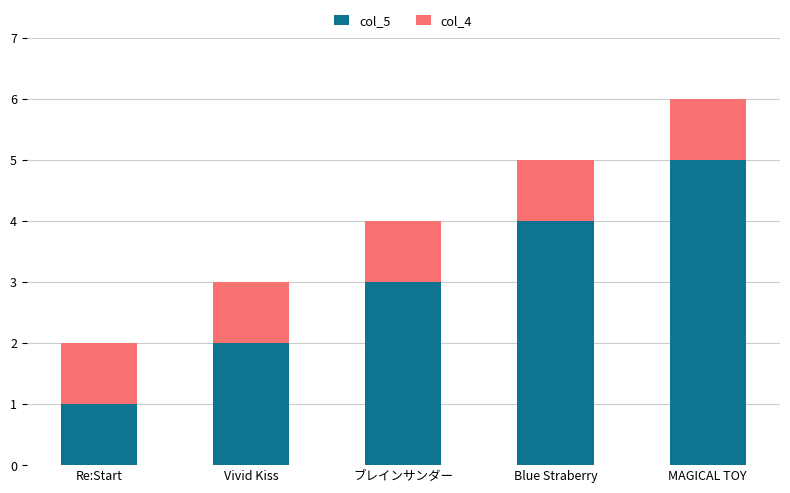

Count the number of categories in the chart.

5